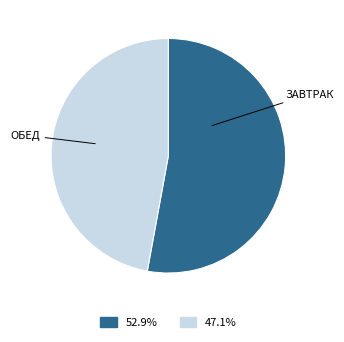

Does any single category account for the majority?

Yes